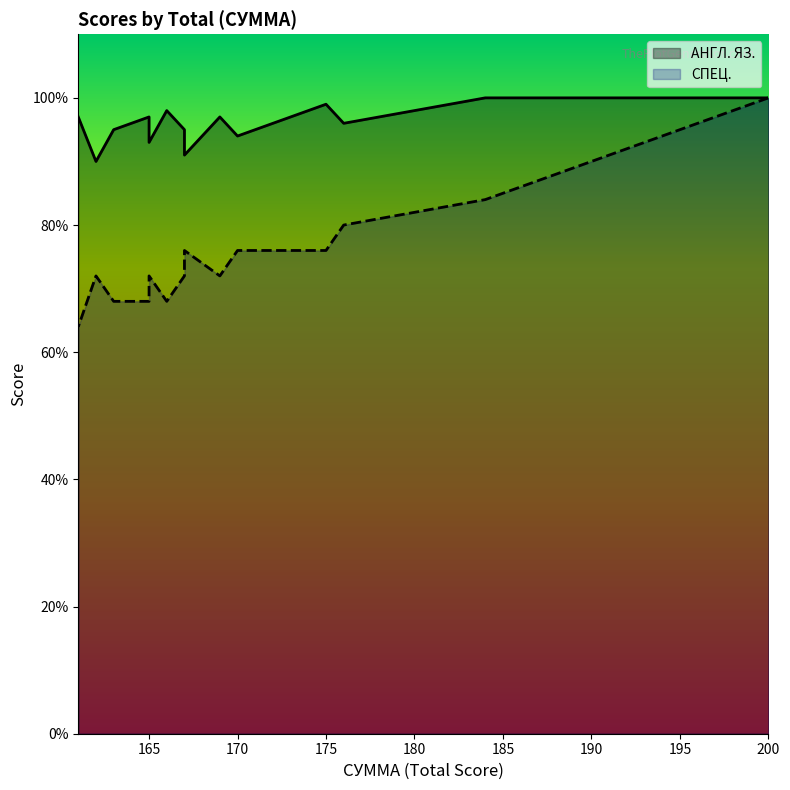

Count the СПЕЦ. values in the range 68 to 76.

16